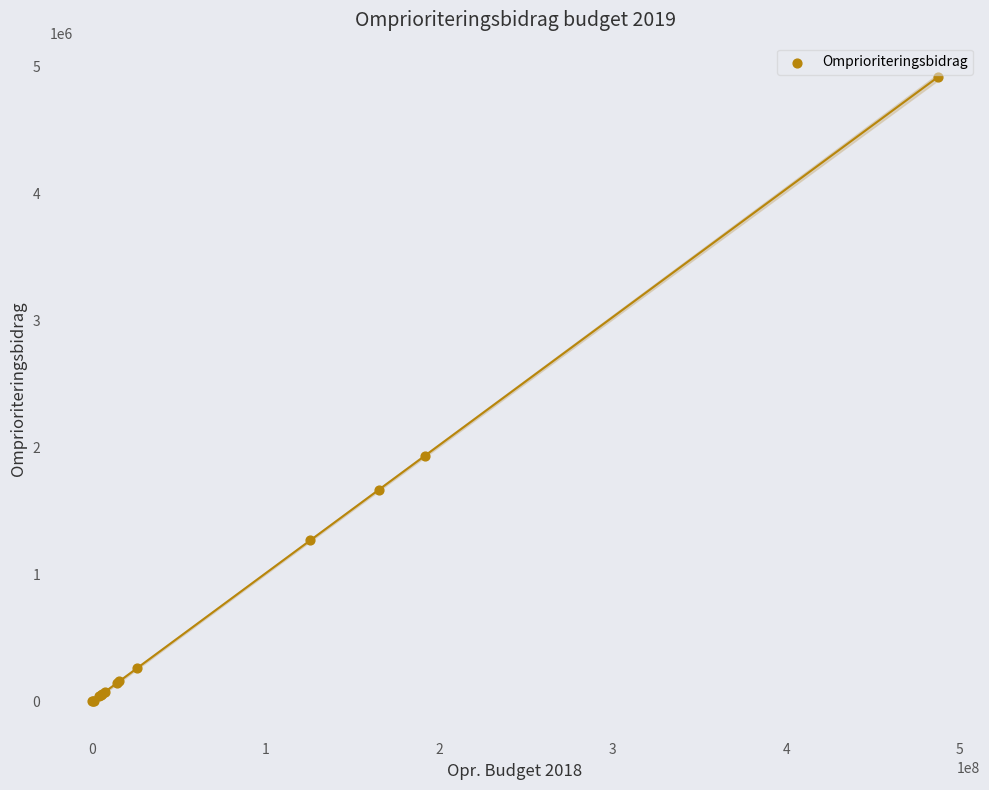

What Y value in the scatter plot is closest to 2455523?

1931680.4